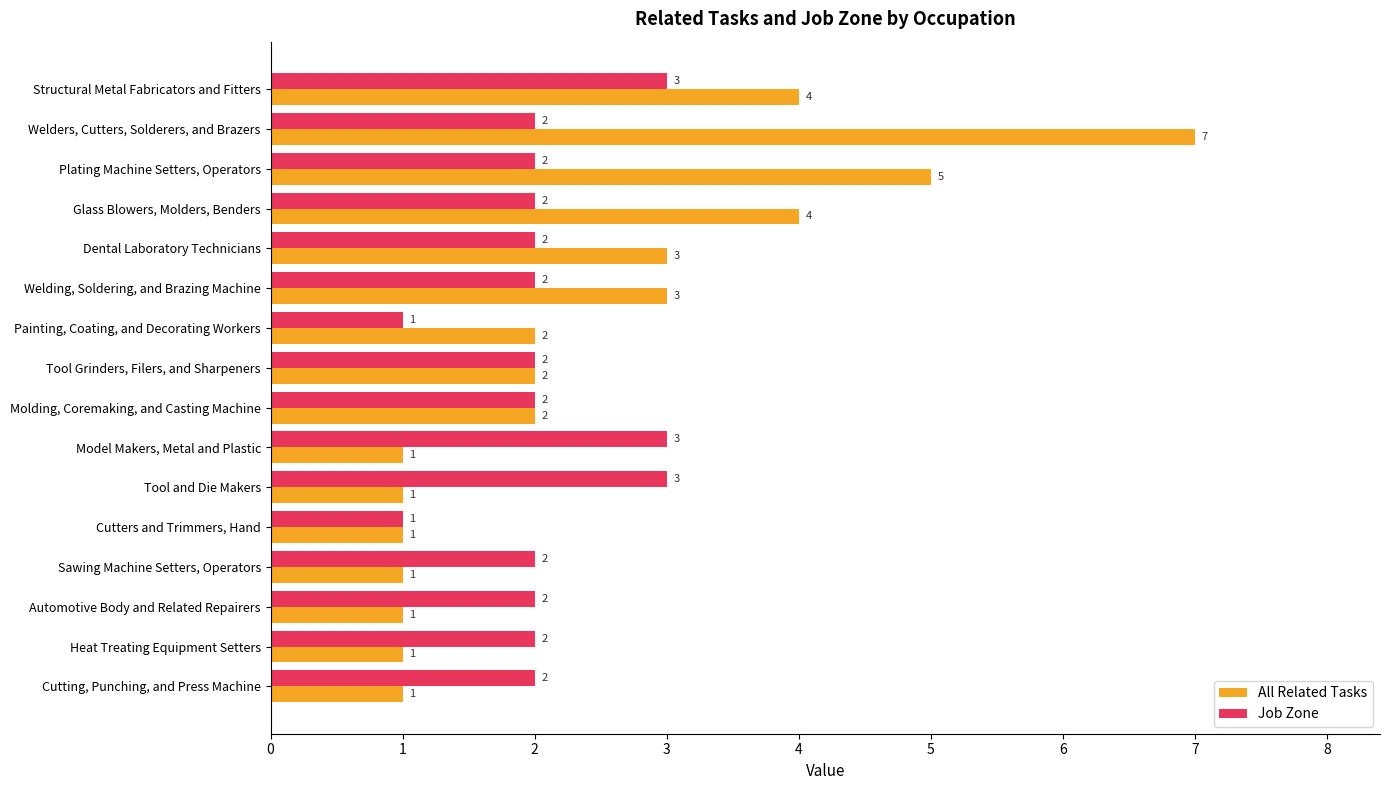

What is the difference between the maximum and minimum values in the All Related Tasks series?

6